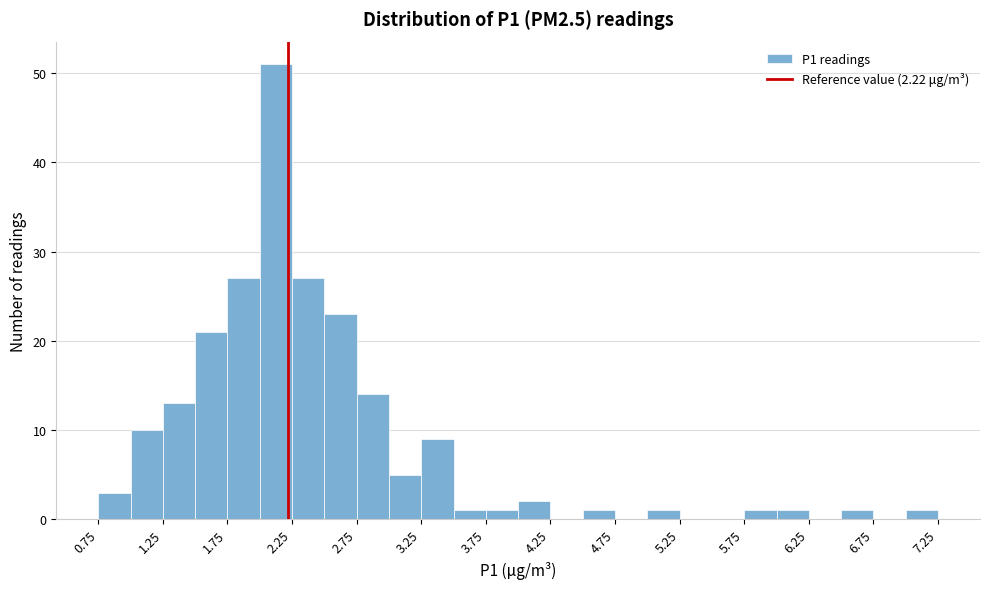

Reading left to right, list every bar in this chart as the range it spans on the x-axis followed by its height. The values are not printed on the chart, so give them approximately, as read against the axis.

0.75 to 1.00: 3
1.00 to 1.25: 10
1.25 to 1.50: 13
1.50 to 1.75: 21
1.75 to 2.00: 27
2.00 to 2.25: 51
2.25 to 2.50: 27
2.50 to 2.75: 23
2.75 to 3.00: 14
3.00 to 3.25: 5
3.25 to 3.50: 9
3.50 to 3.75: 1
3.75 to 4.00: 1
4.00 to 4.25: 2
4.25 to 4.50: 0
4.50 to 4.75: 1
4.75 to 5.00: 0
5.00 to 5.25: 1
5.25 to 5.50: 0
5.50 to 5.75: 0
5.75 to 6.00: 1
6.00 to 6.25: 1
6.25 to 6.50: 0
6.50 to 6.75: 1
6.75 to 7.00: 0
7.00 to 7.25: 1